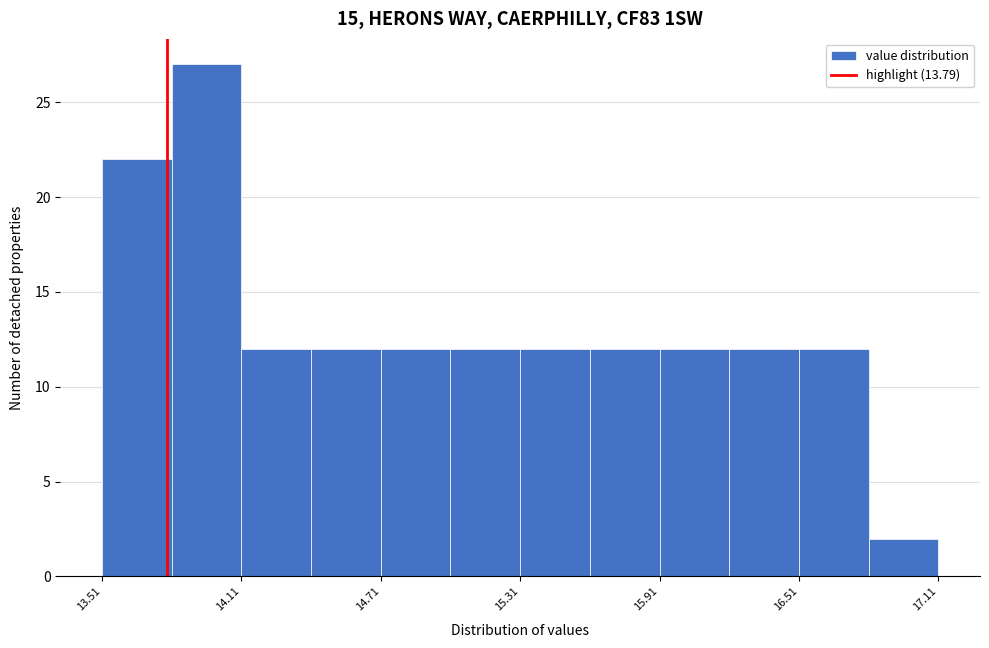

Read against the x-axis, roughly where is the centre of the tallest bar?

14.0